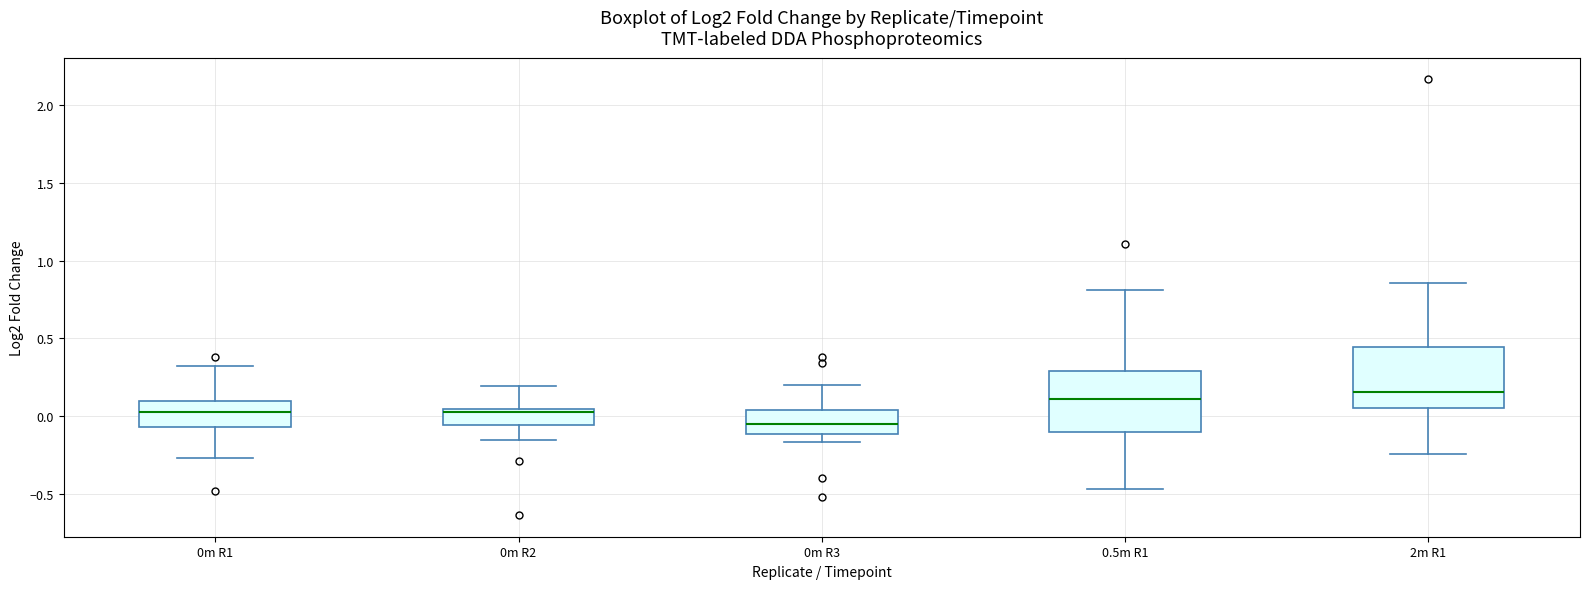

Where does the upper whisker of the box for 0m R2 end on the y-axis? The values are not printed on the chart, so give them approximately, as read against the axis.

0.20